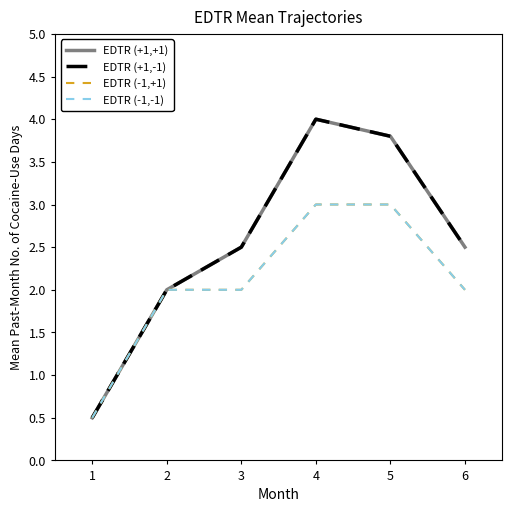

True or false: EDTR (-1,-1) and EDTR (-1,+1) cross at least once.

False